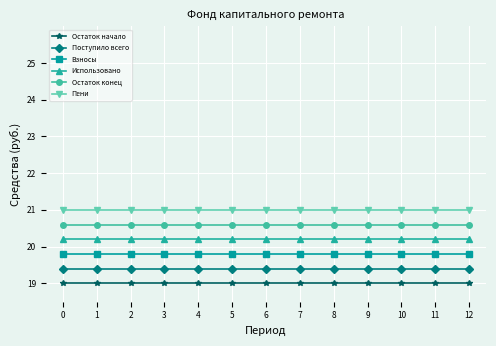

List the series in order of their overall mean, lowest first.

Остаток начало, Поступило всего, Взносы, Использовано, Остаток конец, Пени